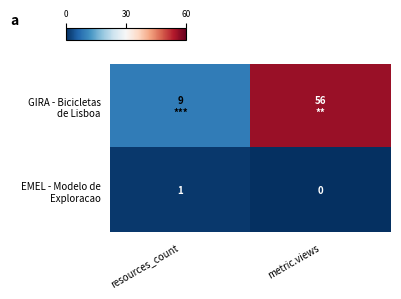

What is the sum of the EMEL - Modelo de Exploracao values at metric.views and resources_count?

1